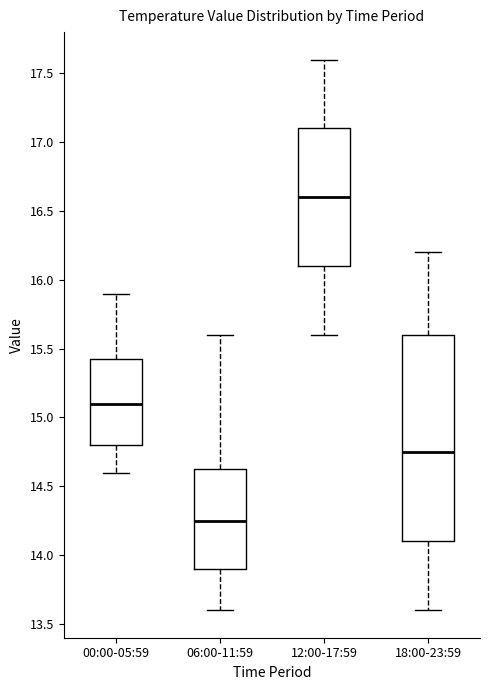

Reading left to right, transcribe this box plot: for each box, give where its median line is, the range the box spans, and where its two whiskers end, as read against the y-axis. The values are not printed on the chart, so give them approximately, as read against the axis.

00:00-05:59: median 15.10, box 14.80 to 15.45, whiskers 14.60 to 15.90
06:00-11:59: median 14.25, box 13.90 to 14.65, whiskers 13.60 to 15.60
12:00-17:59: median 16.60, box 16.10 to 17.10, whiskers 15.60 to 17.60
18:00-23:59: median 14.75, box 14.10 to 15.60, whiskers 13.60 to 16.20